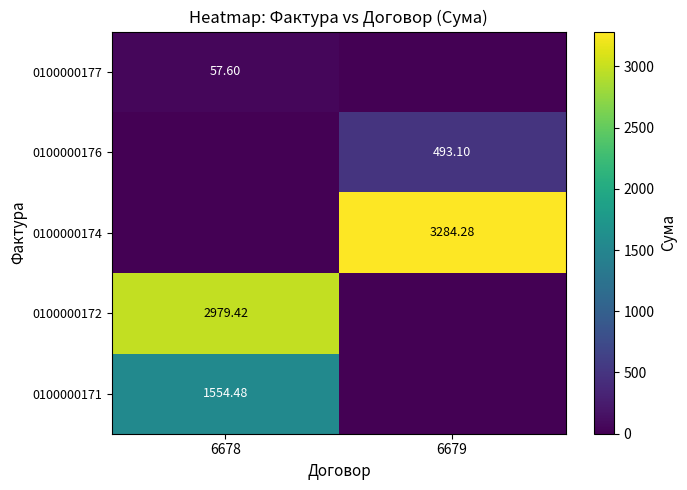

What is the difference between the row_0 values at 6679 and 6678?

1554.5